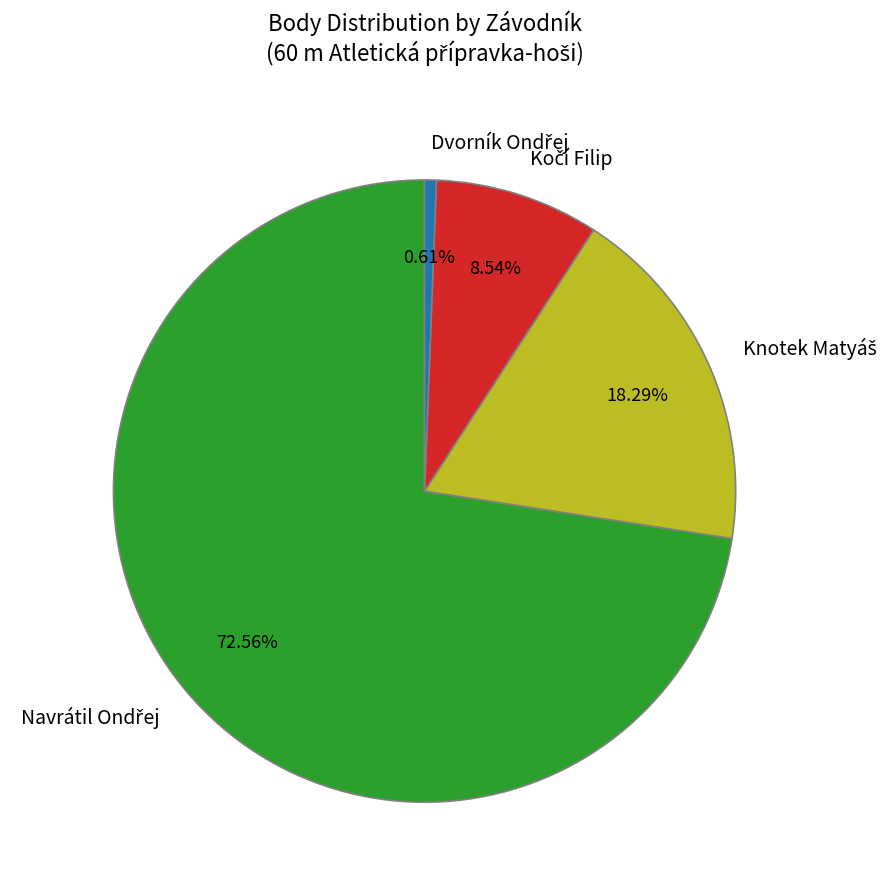

Is there any slice that represents more than half of the pie?

Yes